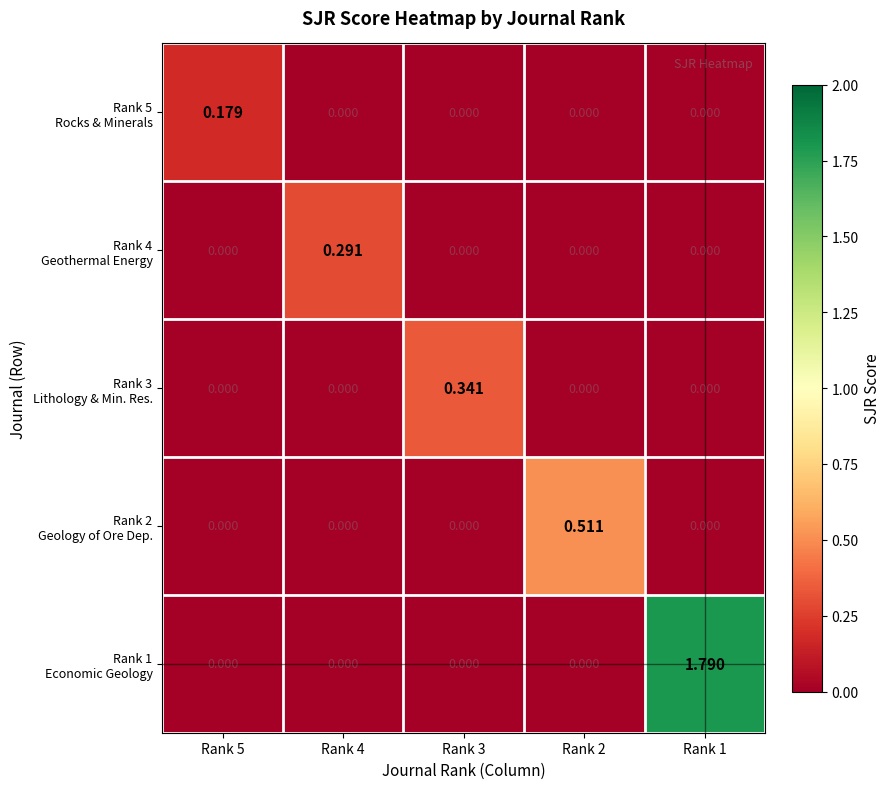

What is the total value across all series at Rank 4?

0.3